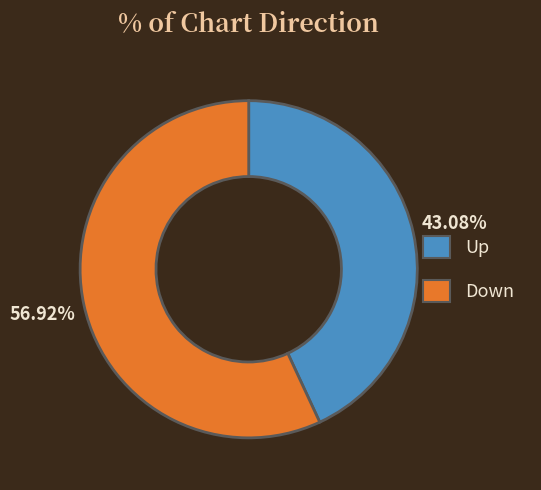

Which category accounts for the majority?

Down